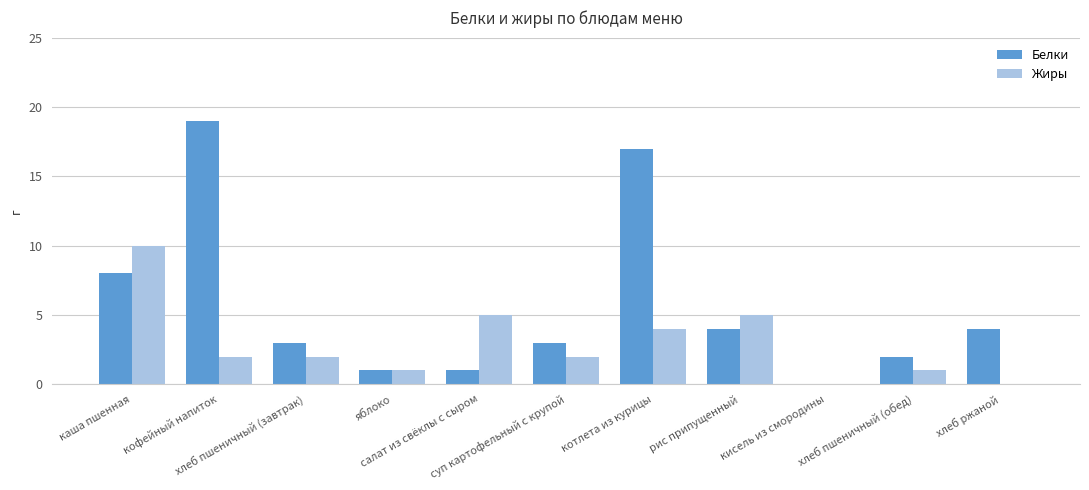

What is the sum of all Белки values?

62